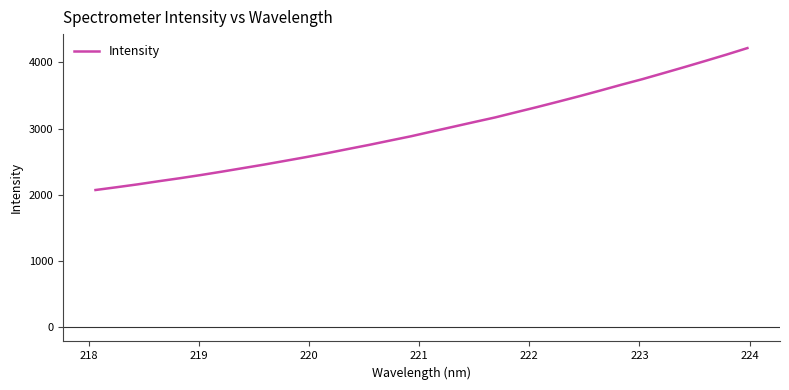

Reading right to left, what are all the values shown in this chart?

4216.4	4117.7	4022.8	3929.3	3837.9	3747.5	3663.2	3575.7	3490.1	3407.9	3327.0	3249.0	3170.3	3100.2	3028.8	2958.1	2886.1	2821.1	2755.5	2693.4	2630.2	2570.9	2514.2	2457.6	2404.7	2351.6	2300.3	2252.2	2207.1	2159.8	2116.5	2074.6